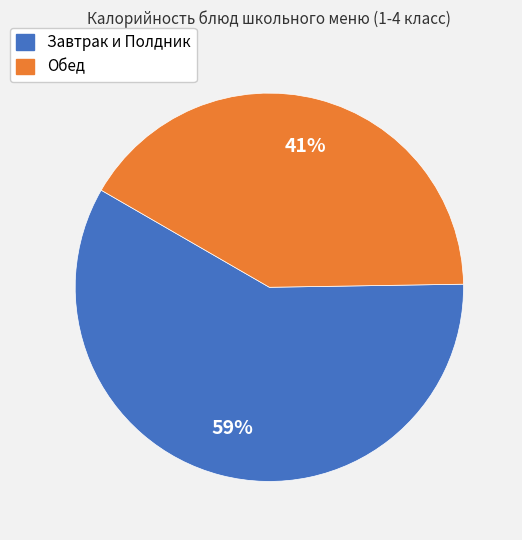

To the nearest percent, what is the average slice percentage?

50%